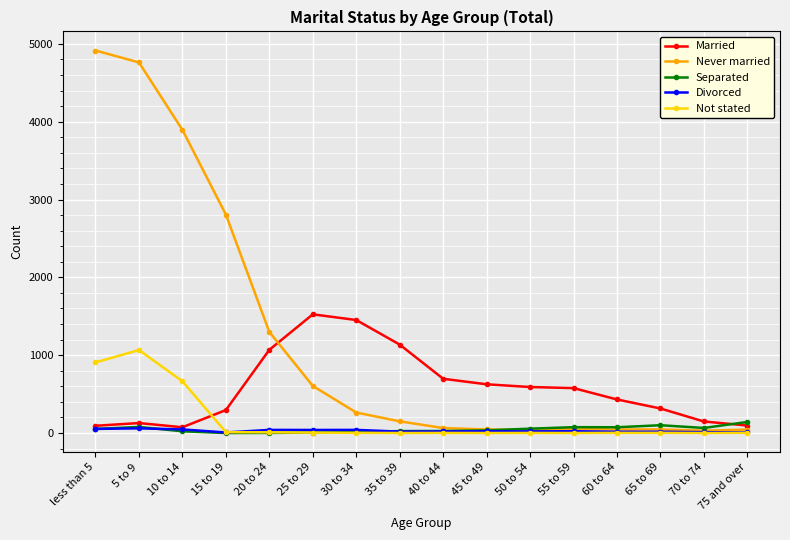

What position from the right is 75 and over?

1